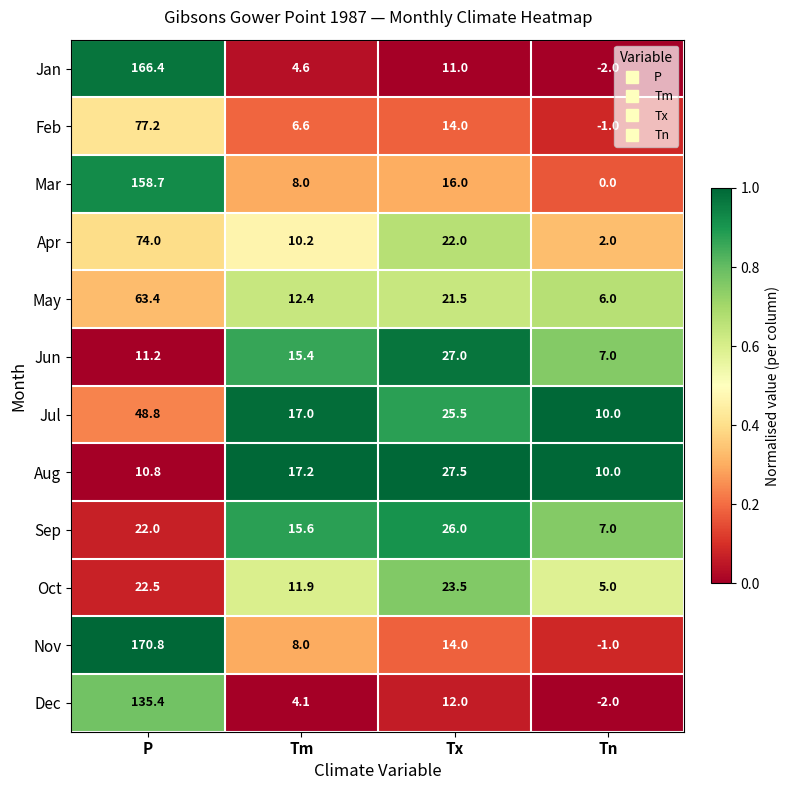

Between P and Tm, which series saw the biggest shift?

Nov